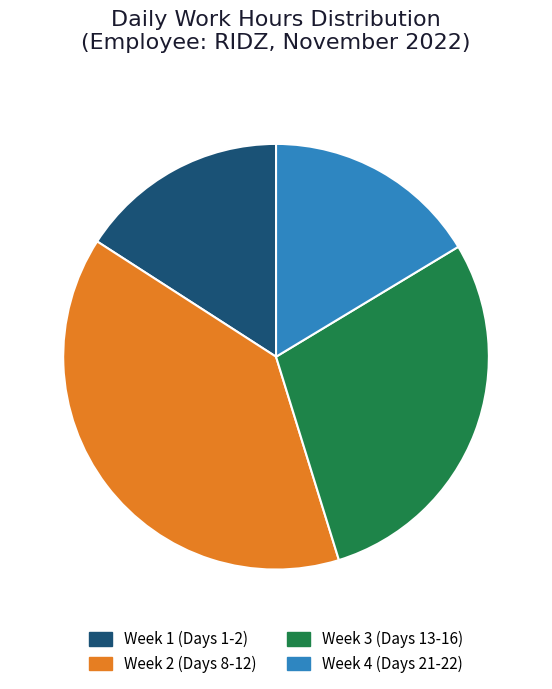

Count the number of slices in the pie.

4